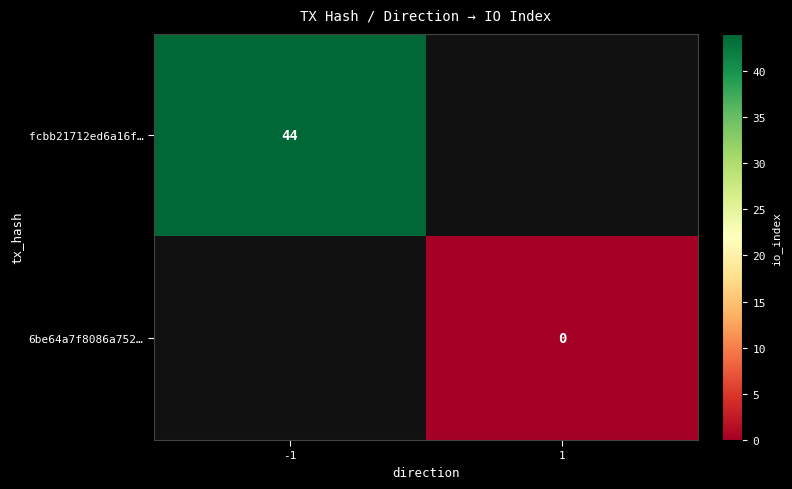

The fcbb21712ed6a16f… series shows 44 at -1. True or false?

True